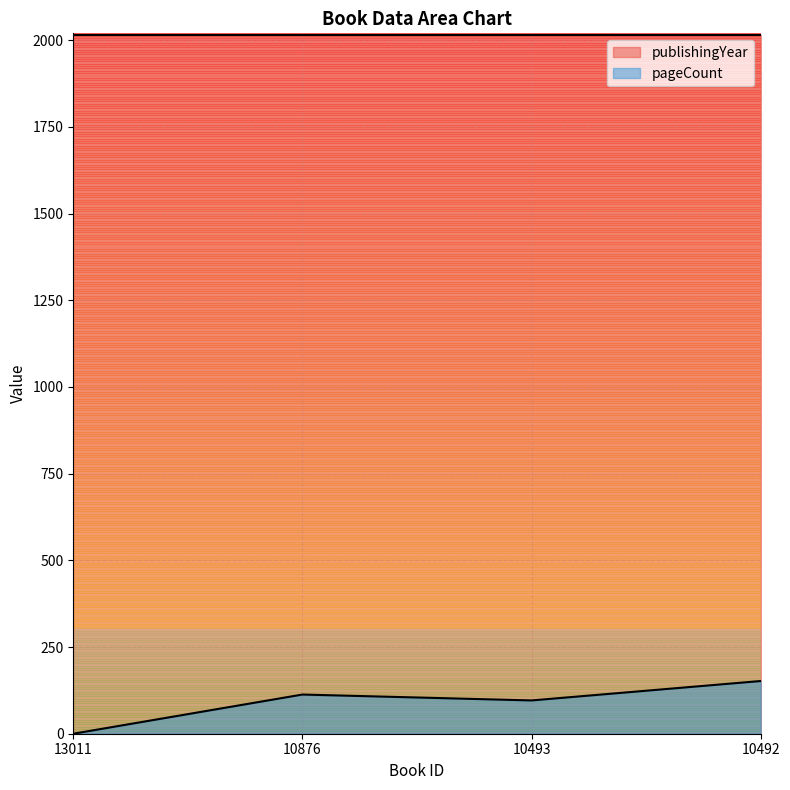

Rank the categories by value from lowest to highest.

13011, 10493, 10876, 10492